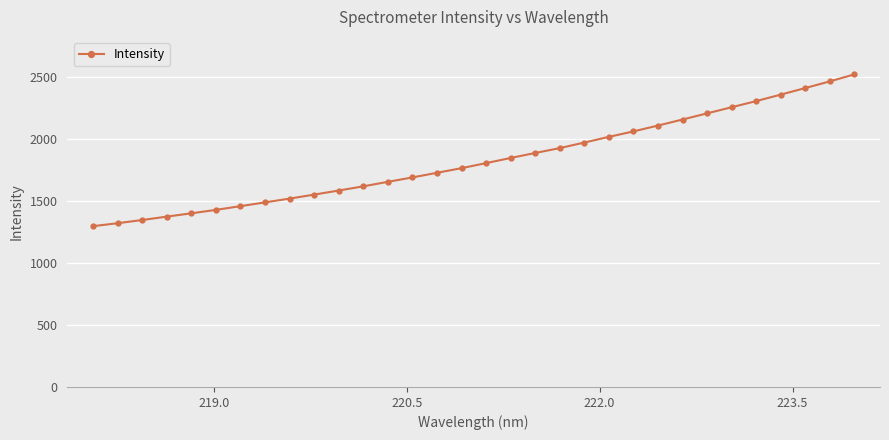

What is the minimum value shown in the chart?

1296.2